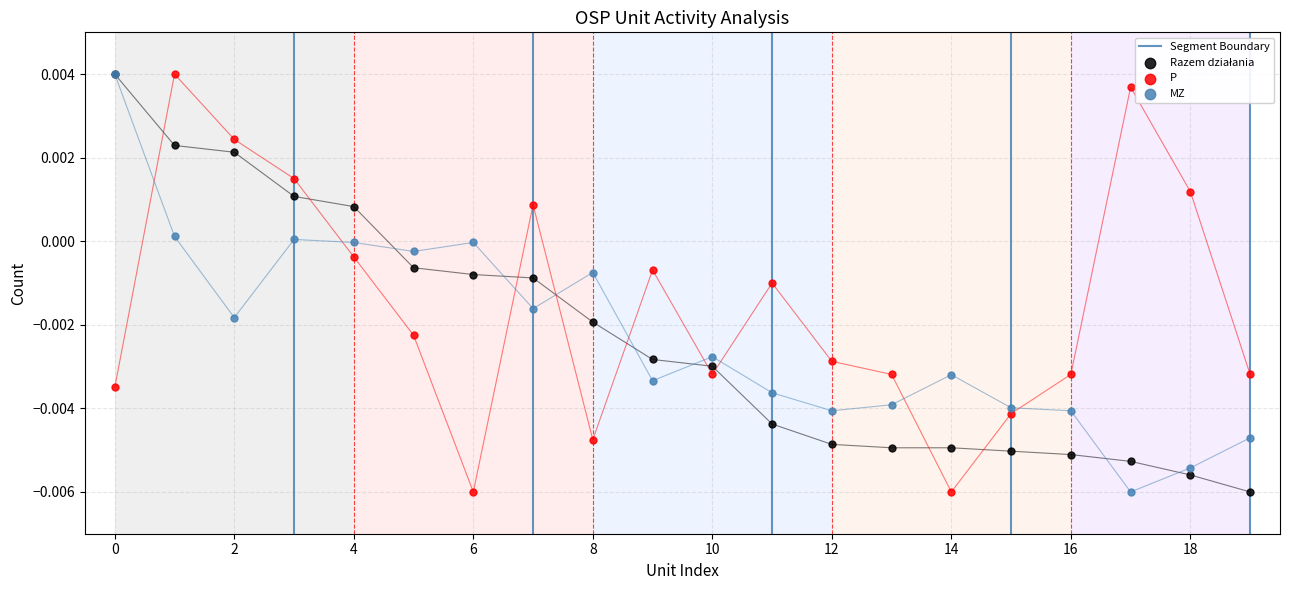

Which series has the largest Y range (max minus min)?

Razem działania